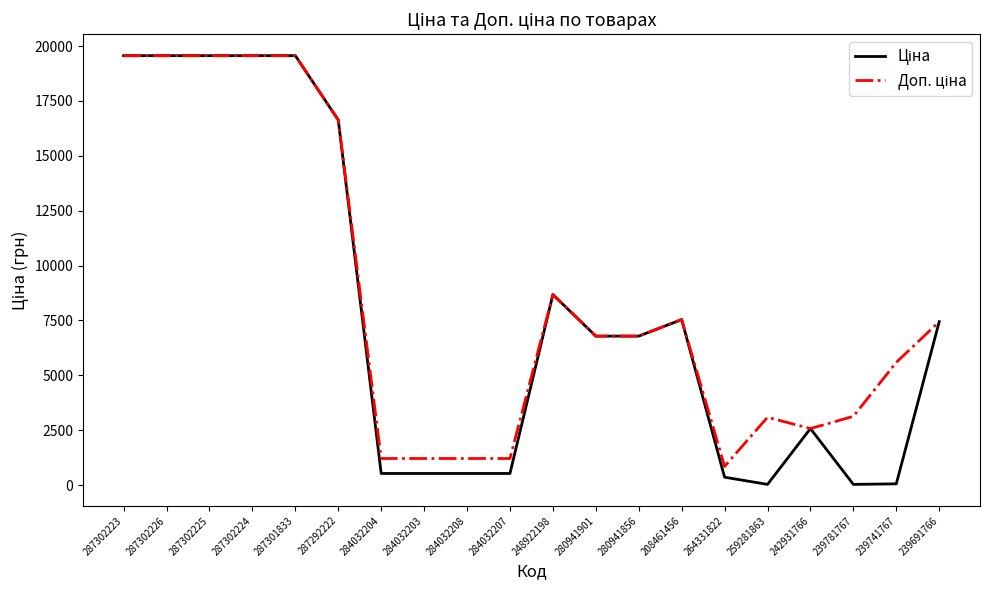

What is the greatest value displayed?

19564.9